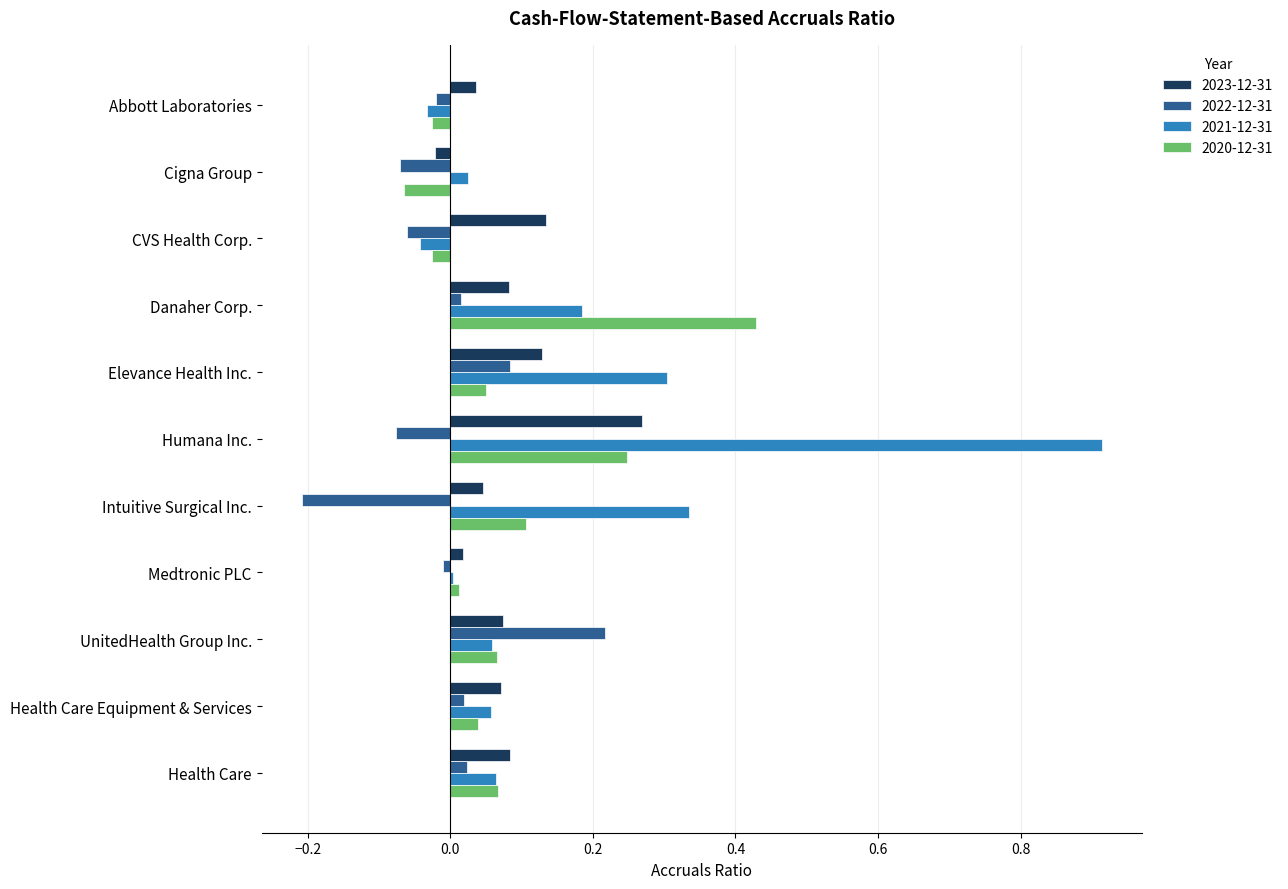

How many positive values does the 2022-12-31 series have?

5